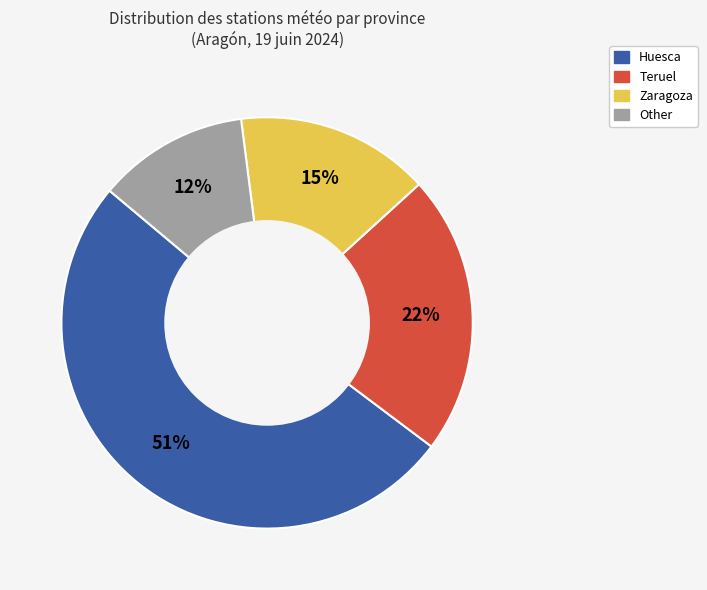

How many segments does this pie chart have?

4